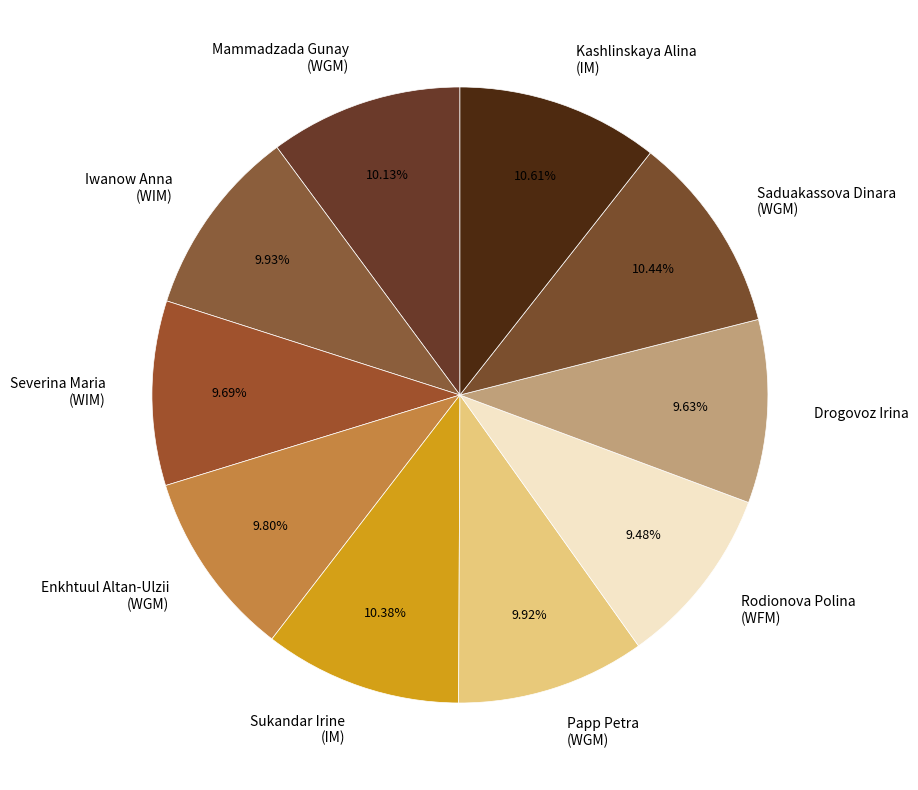

What is the ratio of the value at Papp Petra (WGM) to the value at Enkhtuul Altan-Ulzii (WGM)?

1.0